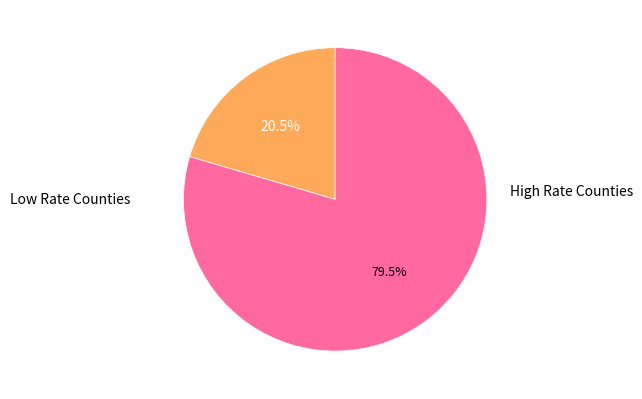

Does any single category account for the majority?

Yes